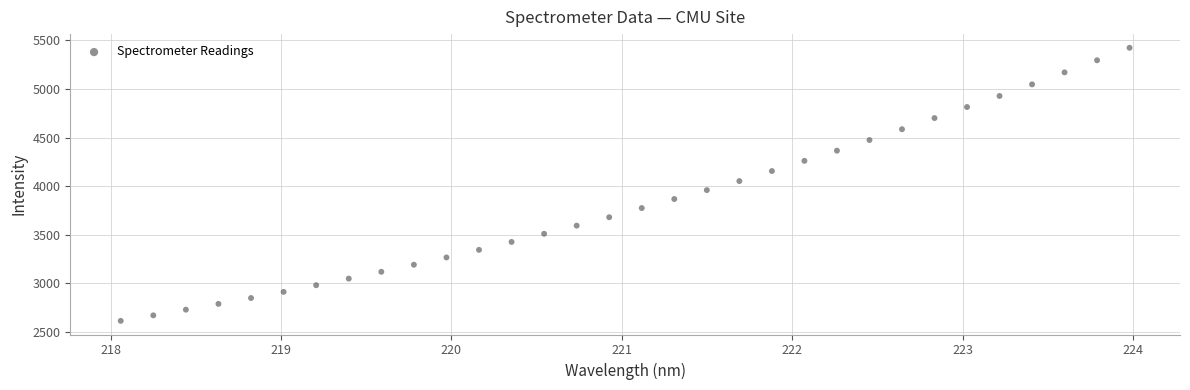

What is the range of Y values (max minus min)?

2807.0